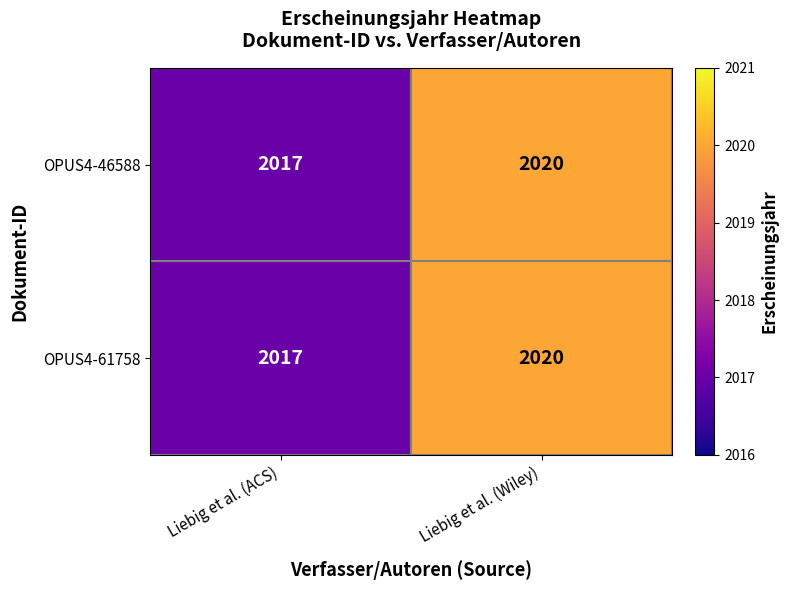

What is the approximate value of OPUS4-61758 at Liebig et al. (Wiley)?

2020